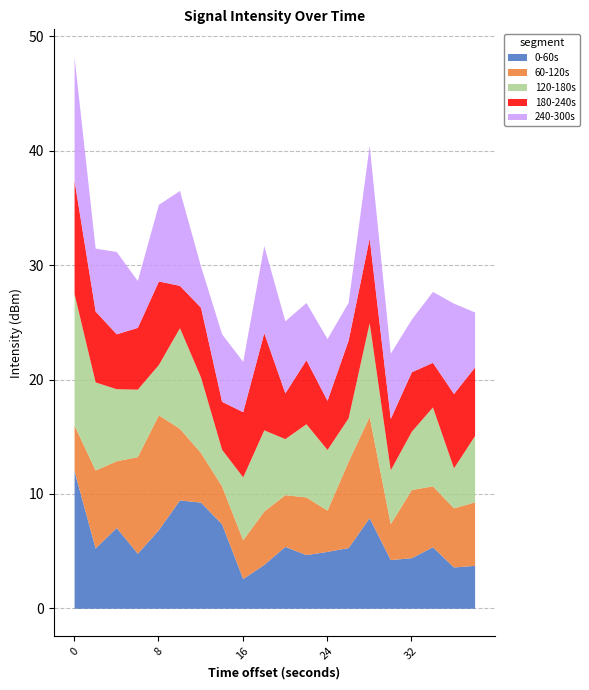

The 0-60s series shows 8.4 at 24. True or false?

False